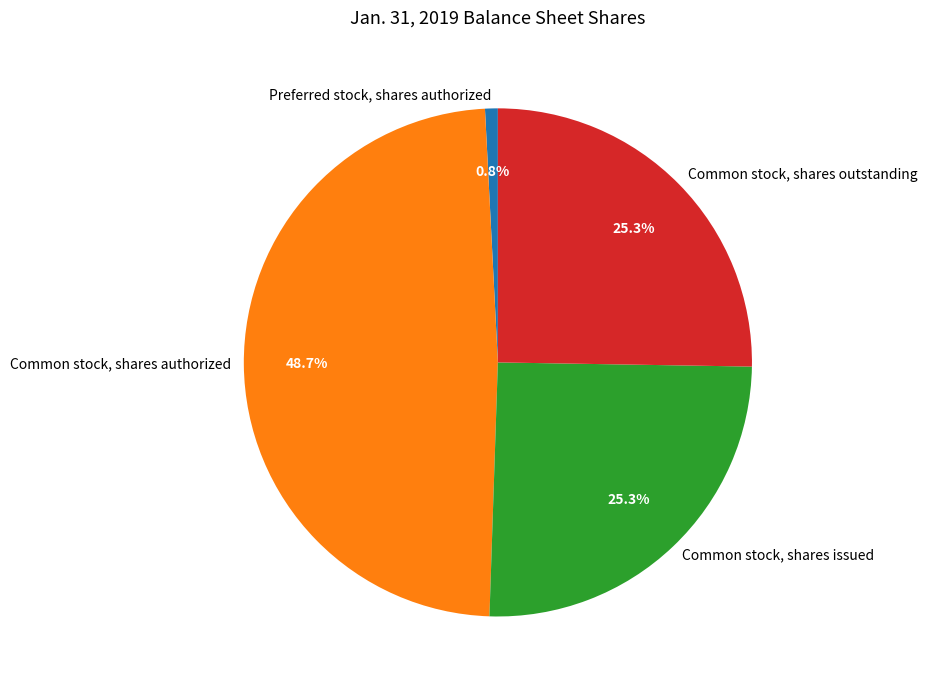

How much of the chart is everything except Common stock, shares authorized?

51.3%